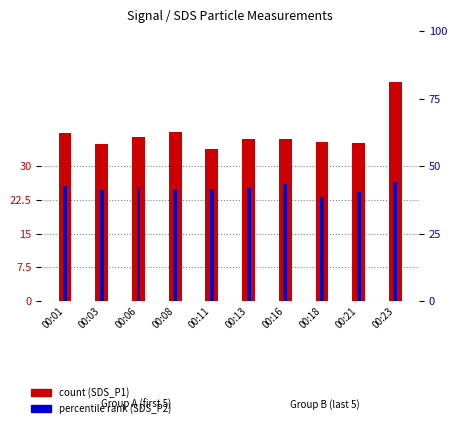

At how many categories does at least one series exceed 31?

10